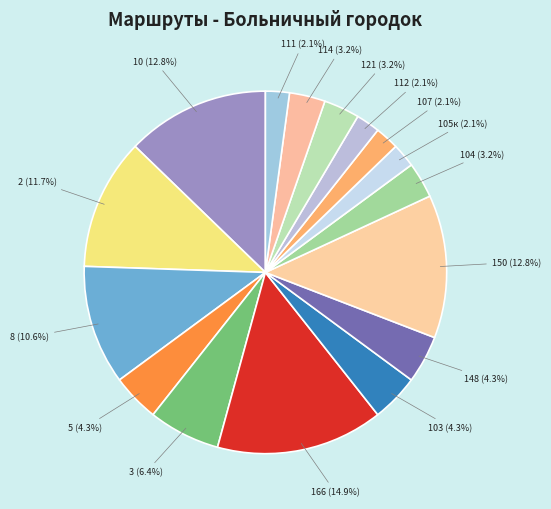

Rank the categories by value from lowest to highest.

105к, 107, 112, 111, 104, 121, 114, 5, 103, 148, 3, 8, 2, 10, 150, 166